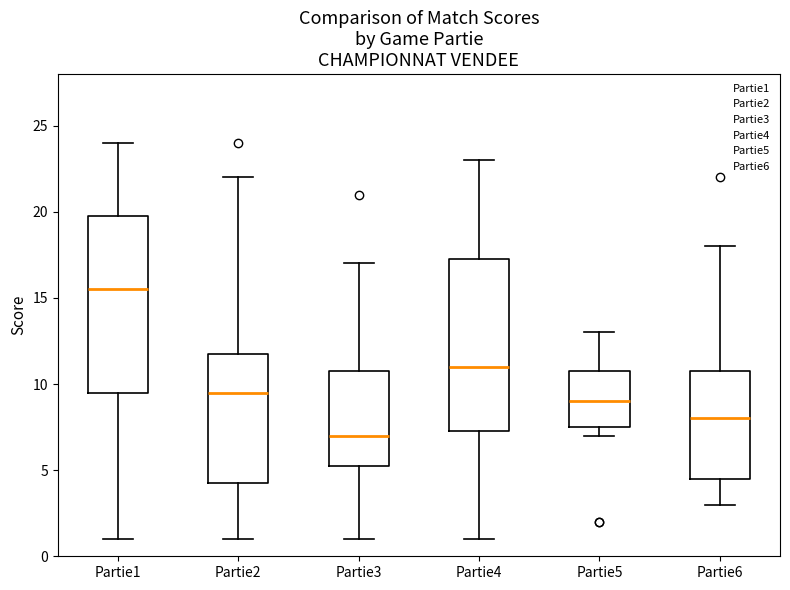

Which box has the highest median line?

Partie1